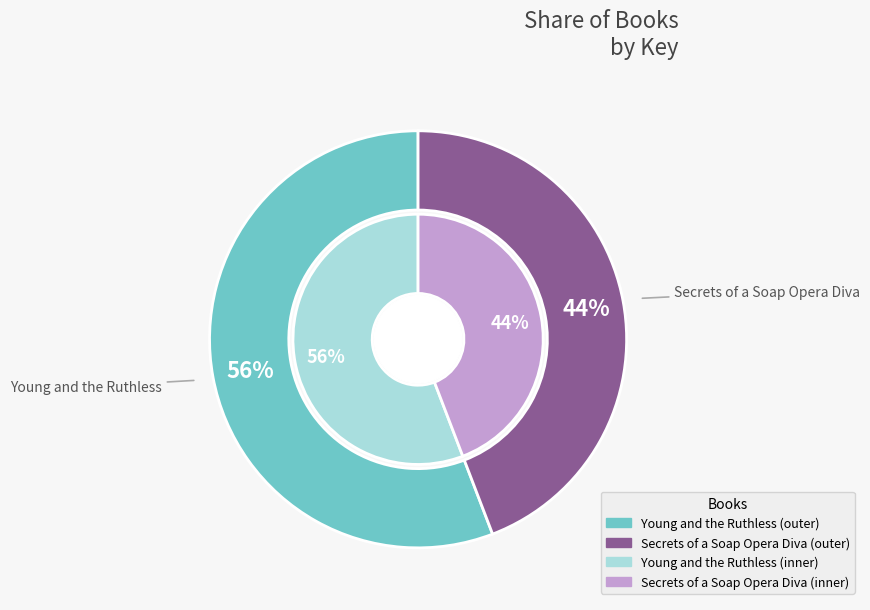

To the nearest percent, what is the combined percentage of Young and the Ruthless and Secrets of a Soap Opera Diva?

100%